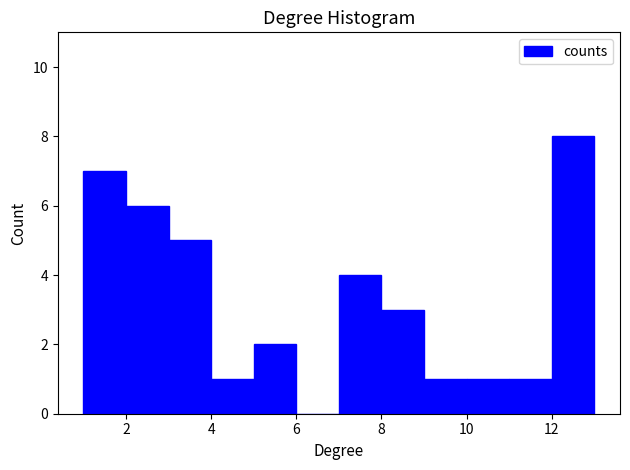

Reading left to right, transcribe this chart: for each bar, give the range it covers on the x-axis and its height. The values are not printed on the chart, so give them approximately, as read against the axis.

1 to 2: 7
2 to 3: 6
3 to 4: 5
4 to 5: 1
5 to 6: 2
6 to 7: 0
7 to 8: 4
8 to 9: 3
9 to 10: 1
10 to 11: 1
11 to 12: 1
12 to 13: 8